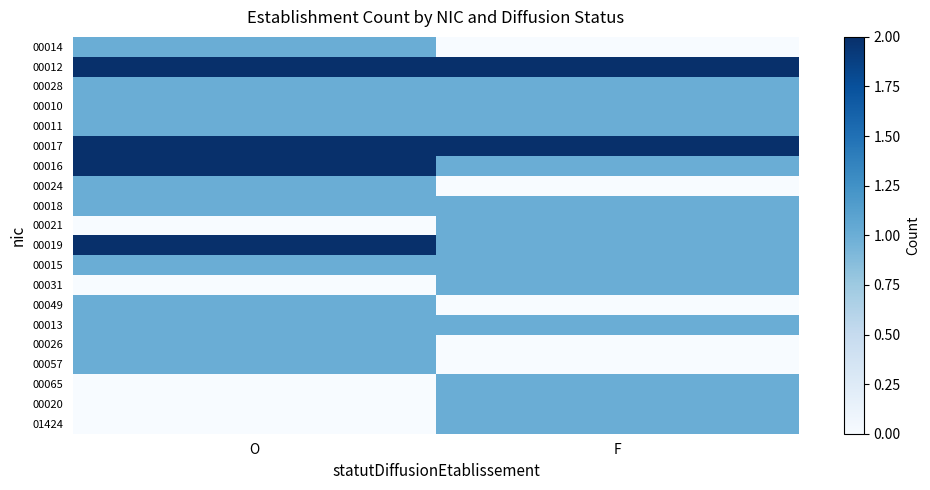

What value does the 00010 series have at F?

1